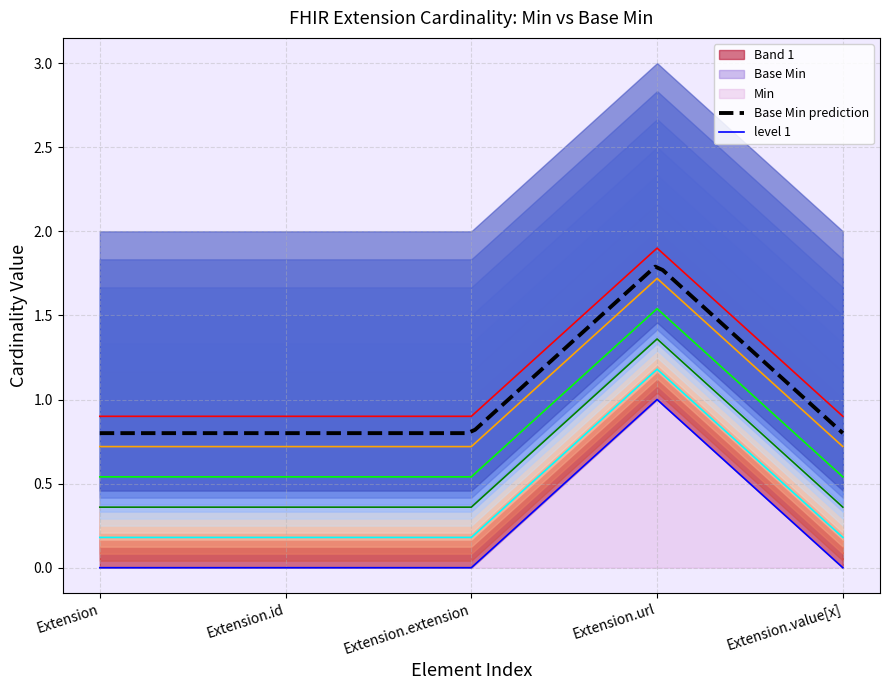

True or false: Min has a value of 1.0 at Extension.url.

True